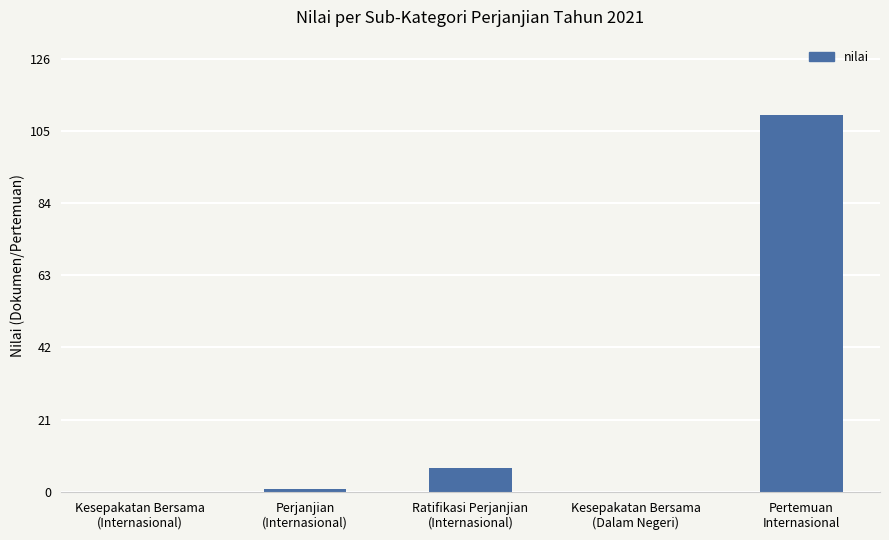

What is the maximum value shown in the chart?

110